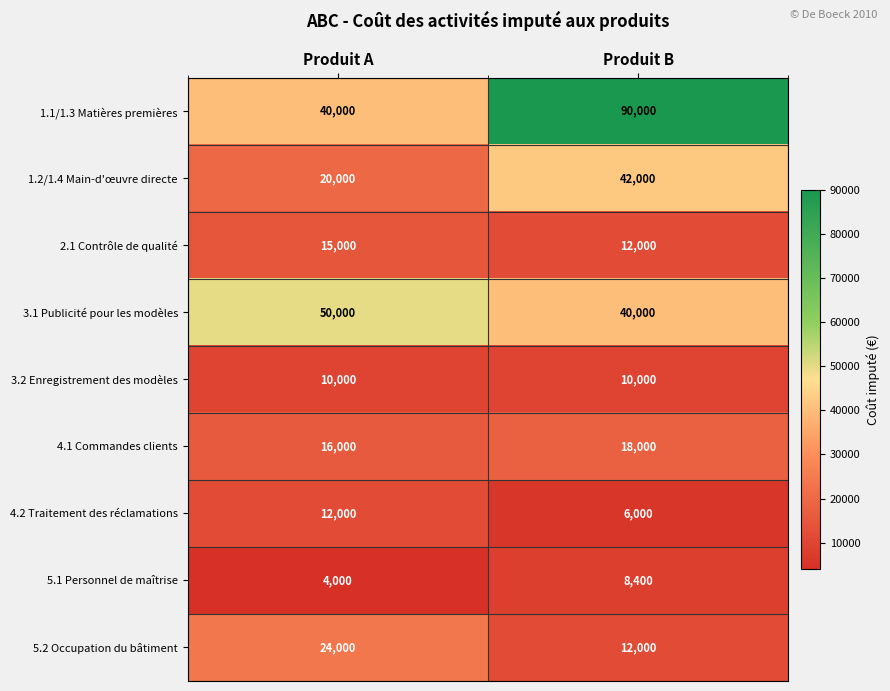

What is the lowest value of the 4.1 Commandes clients series?

16000